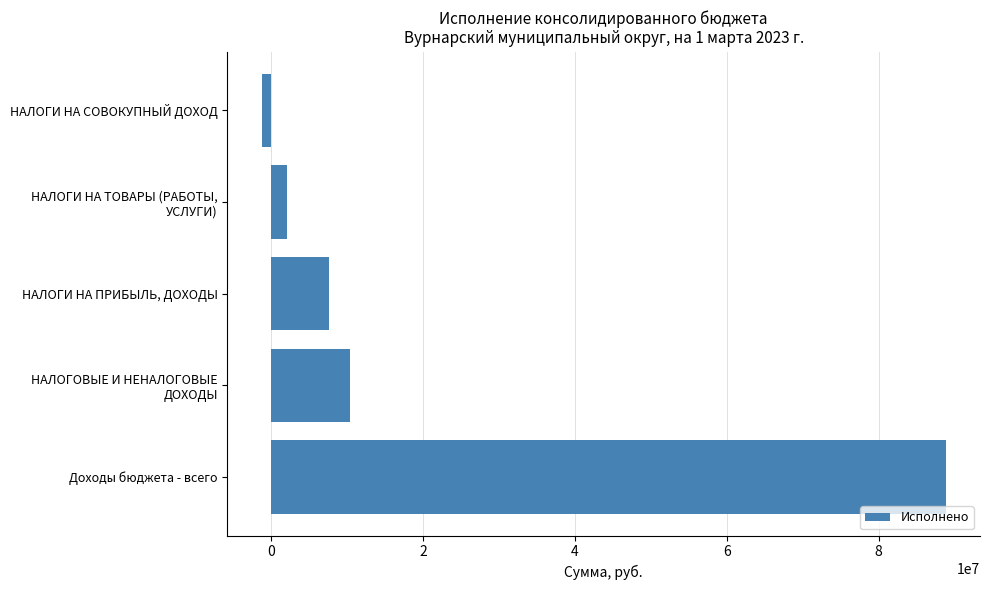

At which category does the chart reach its minimum across all series?

НАЛОГИ НА СОВОКУПНЫЙ ДОХОД